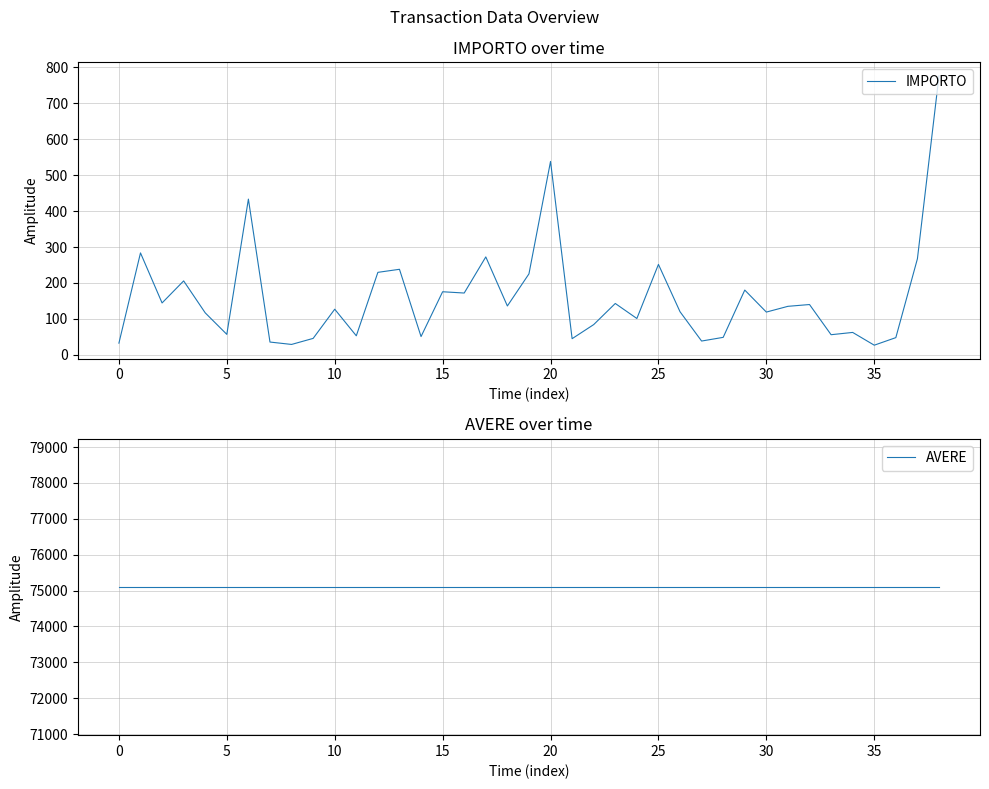

Read the AVERE value at 22.

75100.0